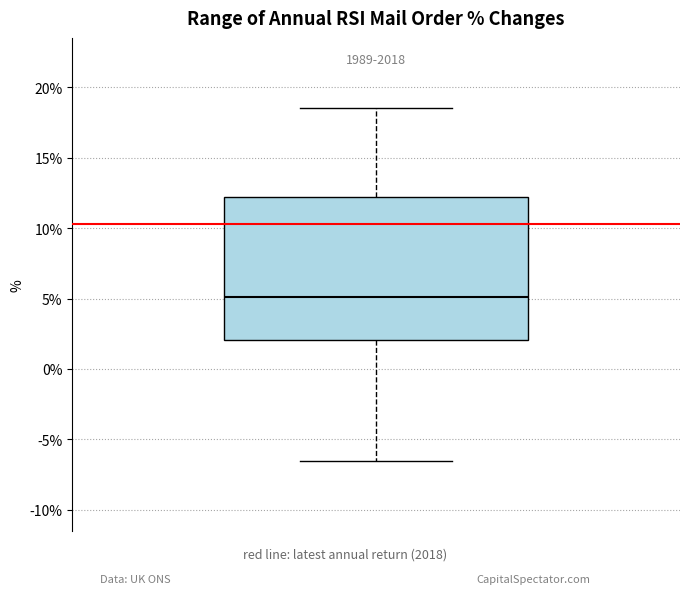

Read this box plot against the y-axis: the position of the median line, the range covered by the box, and the ends of both whiskers. The values are not printed on the chart, so give them approximately, as read against the axis.

median 5.0, box 2.0 to 12.0, whiskers -6.5 to 18.5